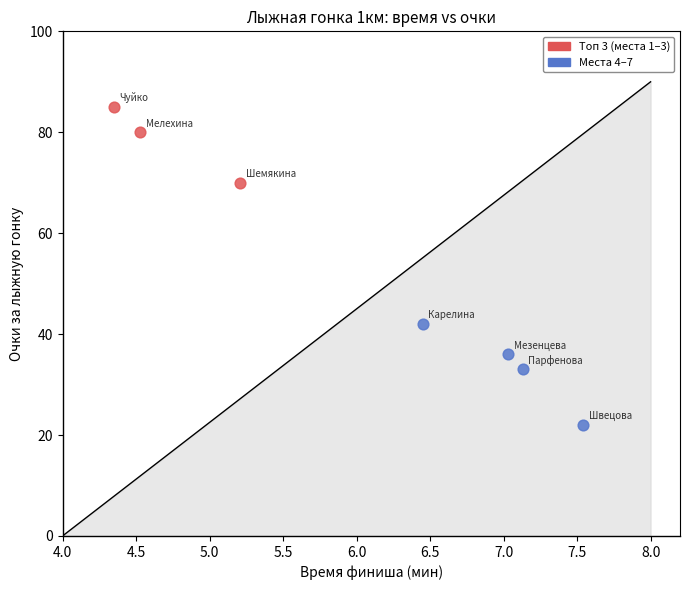

Which series reaches the minimum Y coordinate?

Места 4–7